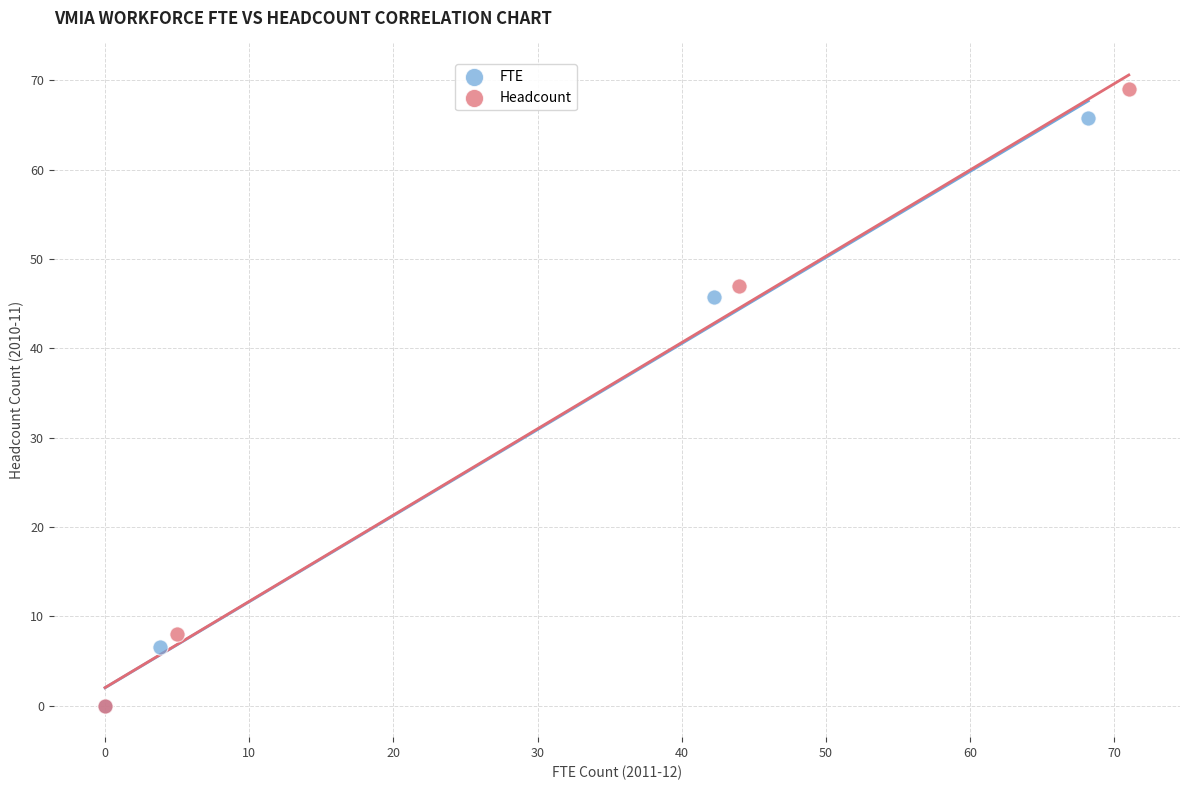

Which series has the widest spread of Y values?

Headcount